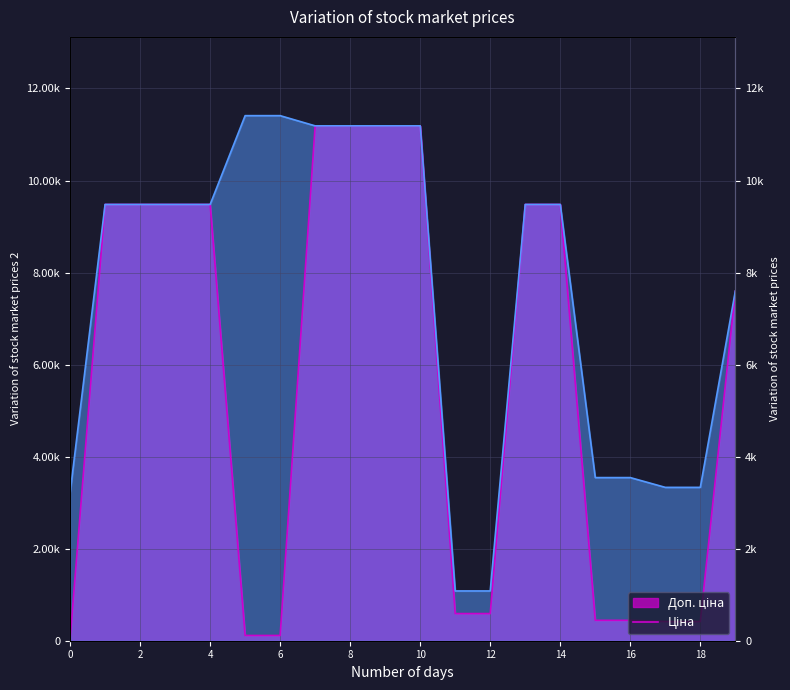

Which series has the largest total across all categories?

Доп. ціна